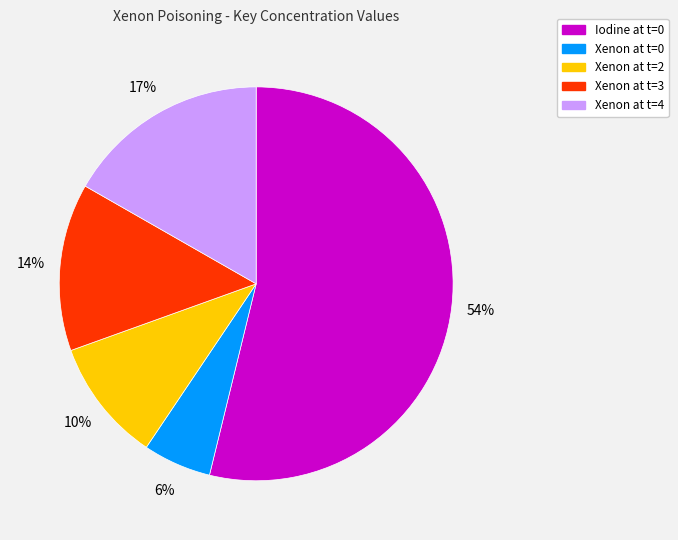

Between Xenon at t=4 and Xenon at t=3, which is larger?

Xenon at t=4